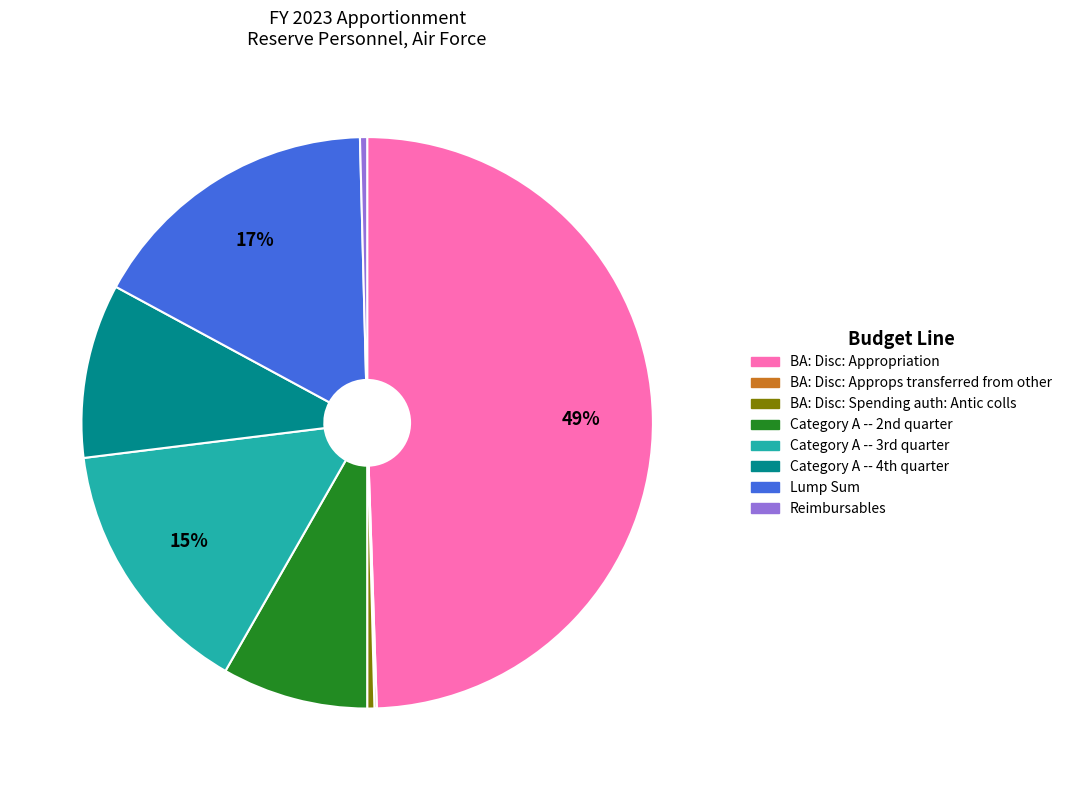

Which category has the biggest portion of the pie?

BA: Disc: Appropriation